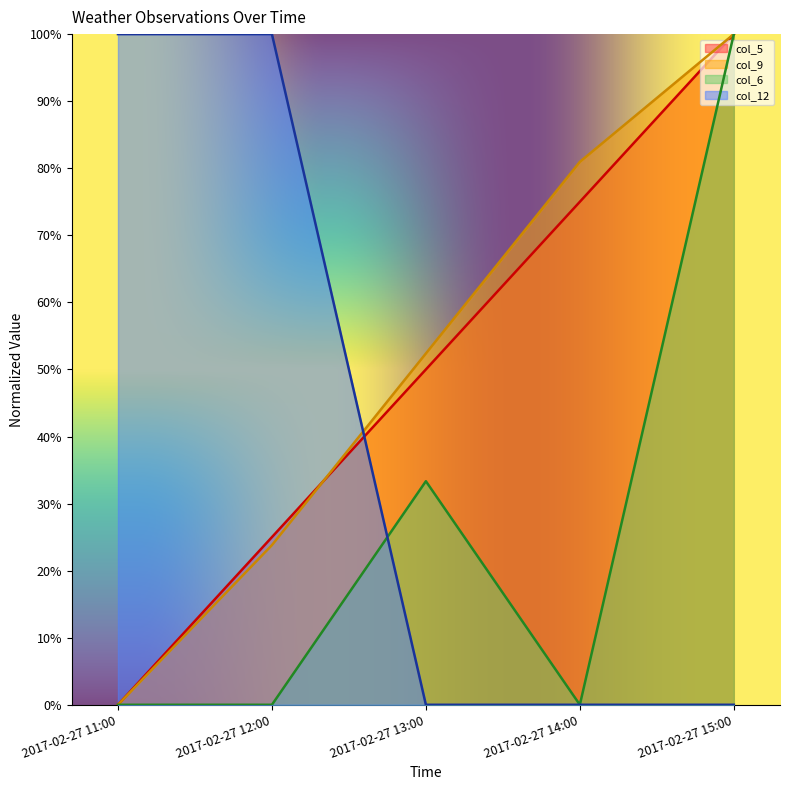

Is it true that col_5 equals 35.9 at 2017-02-27 12:00?

False